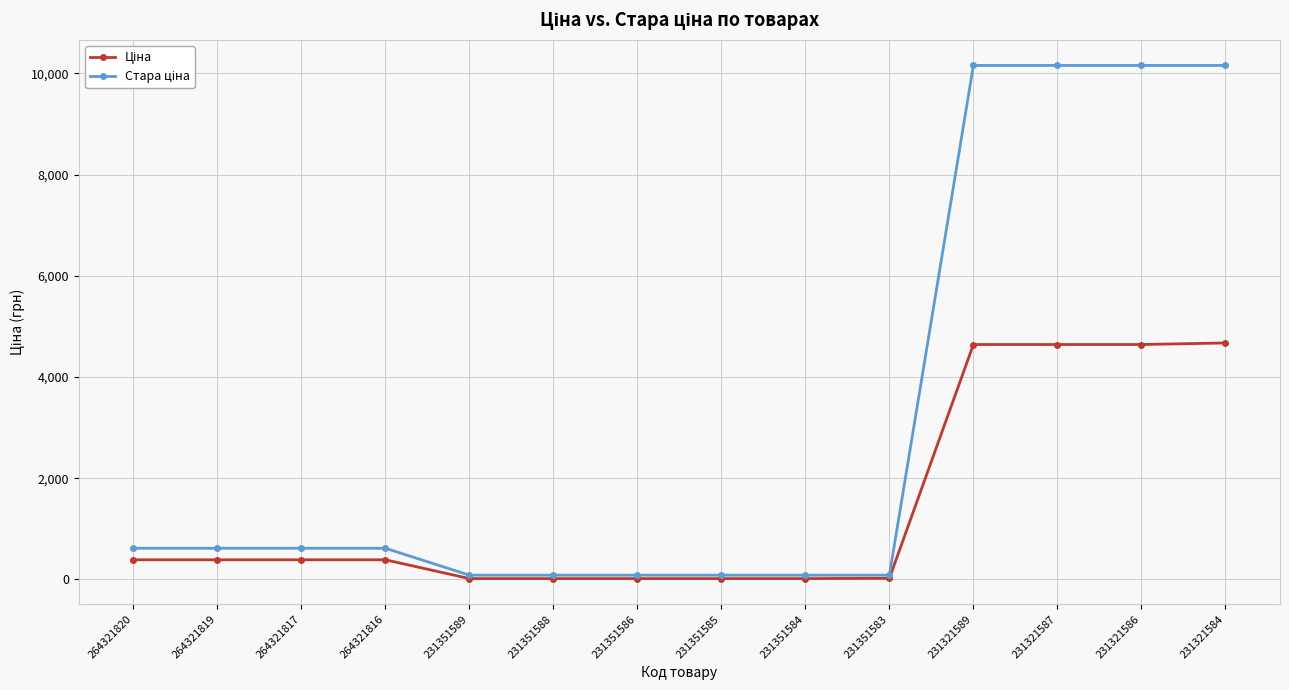

At how many categories does at least one series exceed 7164?

4